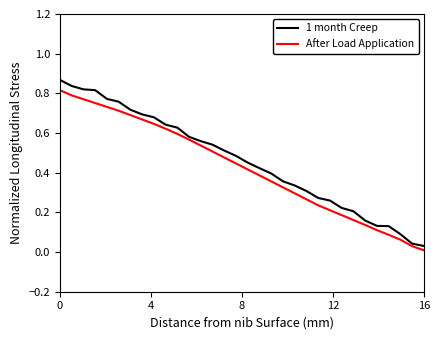

Which series has the largest range (max minus min)?

1 month Creep